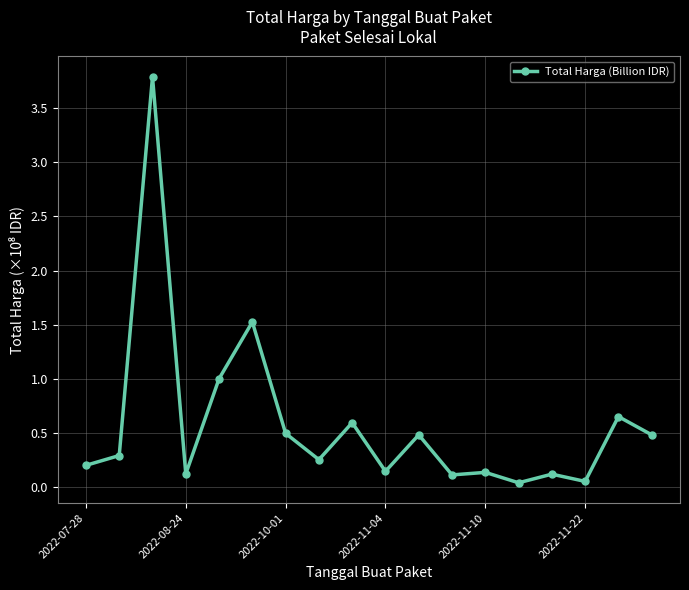

What is the difference between the second highest and second lowest values?

1.5